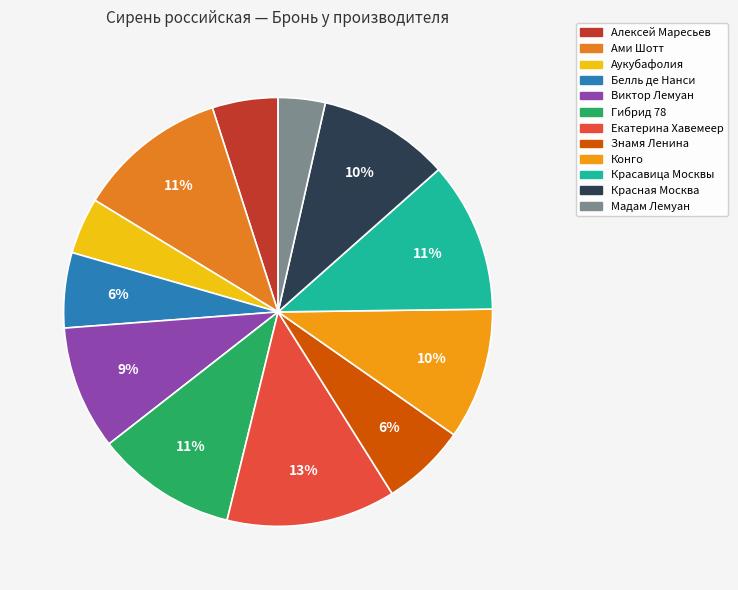

What percentage is NOT represented by Екатерина Хавемеер?

87.3%